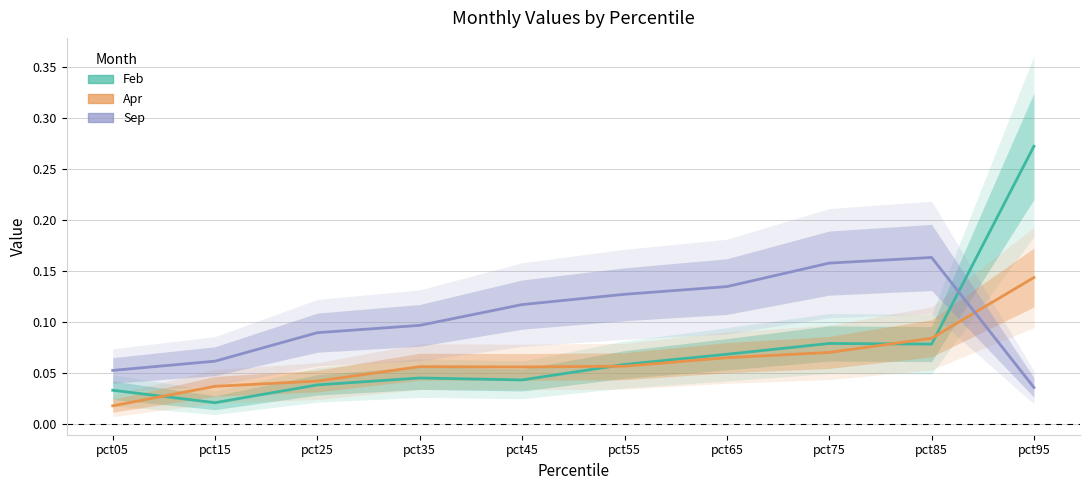

What is the difference between the maximum and minimum values in the Feb series?

0.3